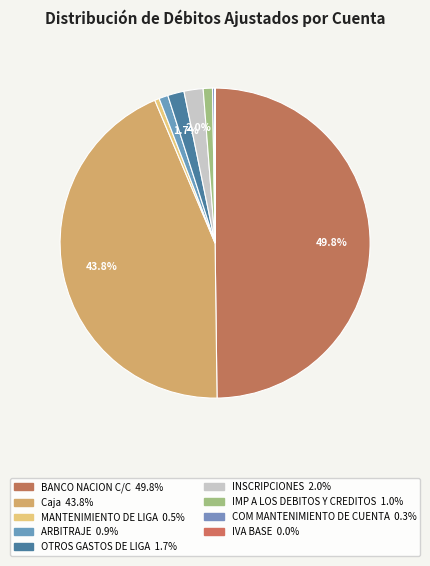

What is the largest slice in the pie chart?

BANCO NACION C/C